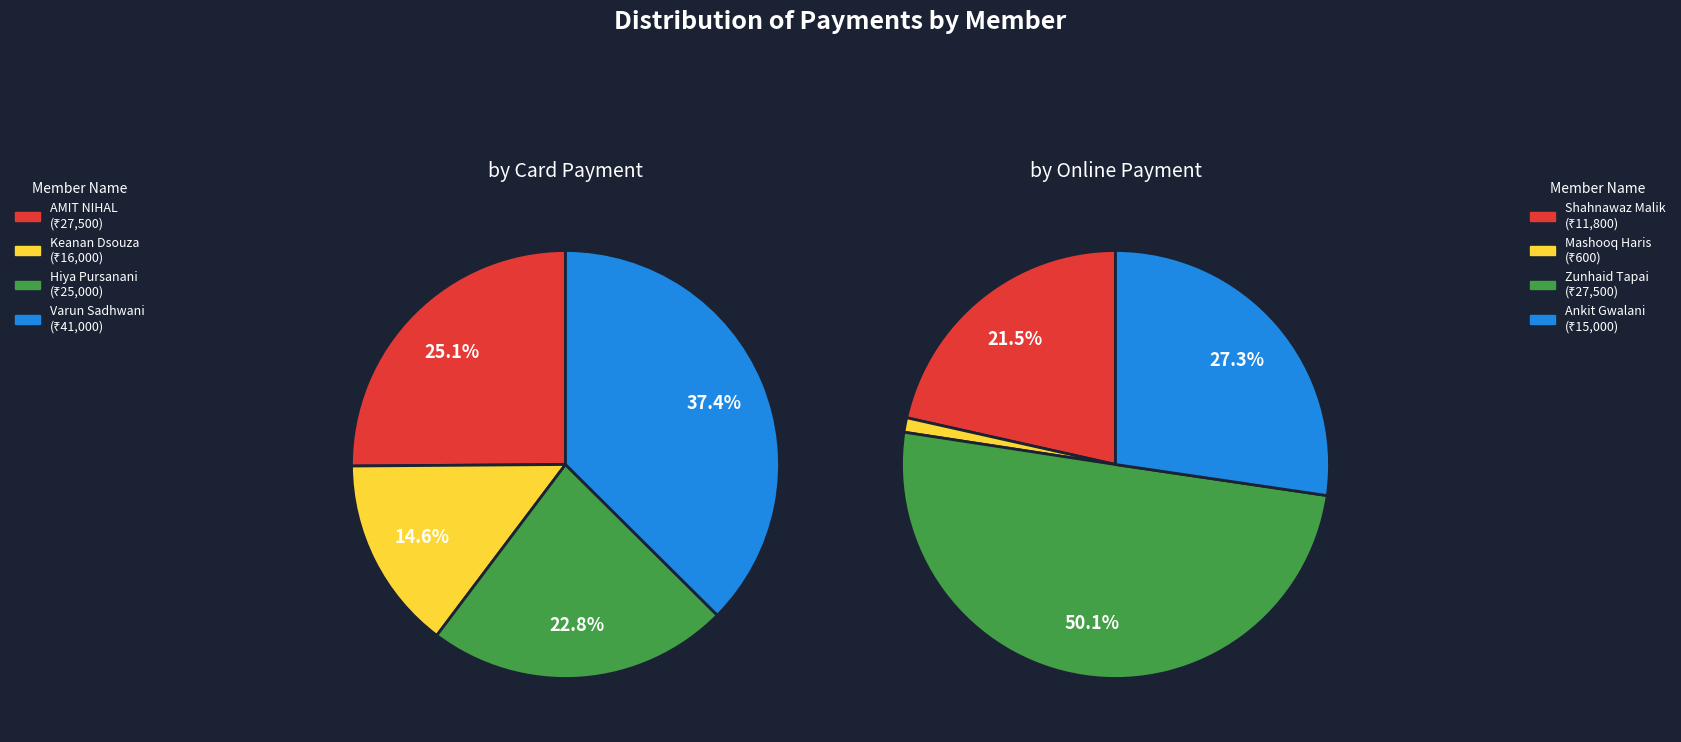

What percentage is the Varun Sadhwani slice, to the nearest percent?

37%